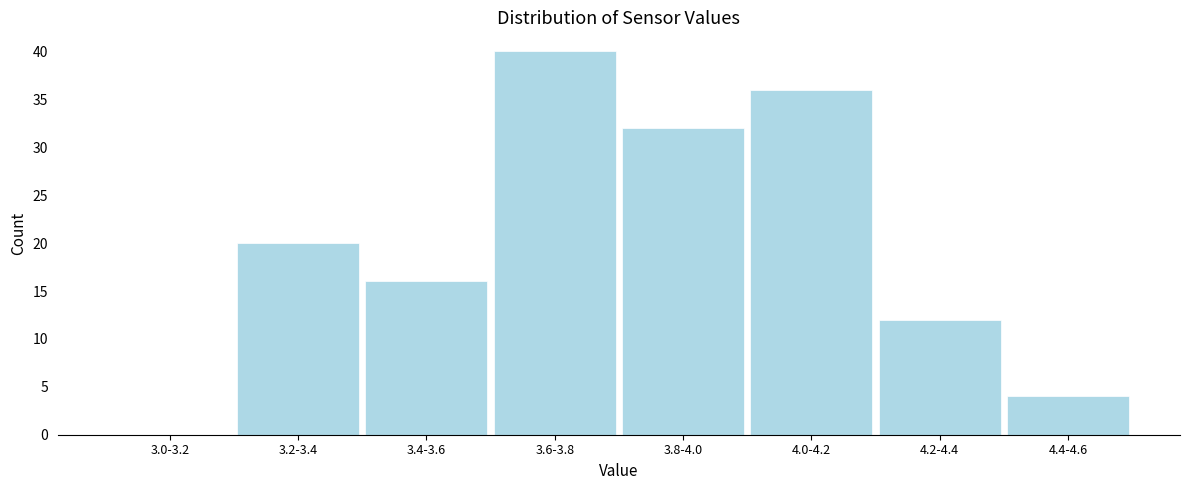

Reading left to right, extract all data points from this chart.

3.0-3.2=0	3.2-3.4=20	3.4-3.6=16	3.6-3.8=40	3.8-4.0=32	4.0-4.2=36	4.2-4.4=12	4.4-4.6=4